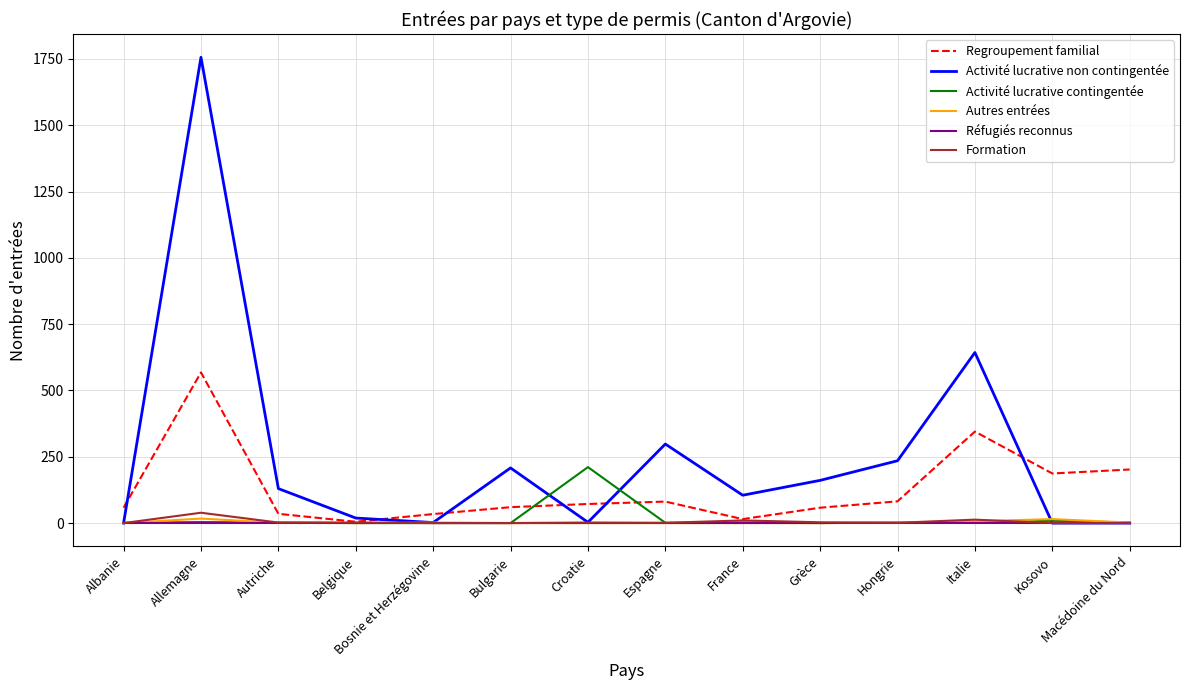

Which series has the widest spread of values?

Activité lucrative non contingentée